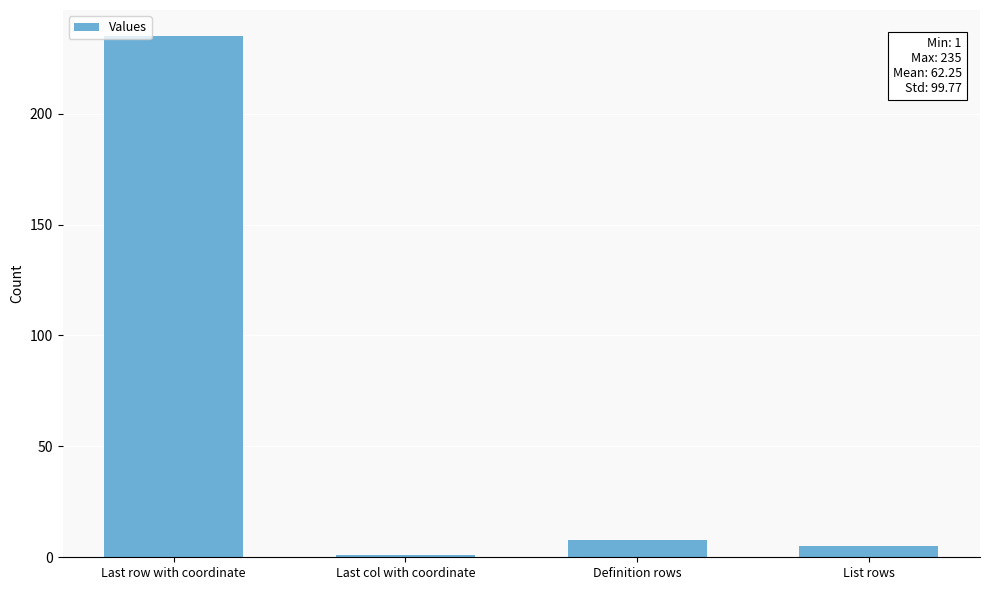

What is the label of the 2nd bar from the left?

Last col with coordinate